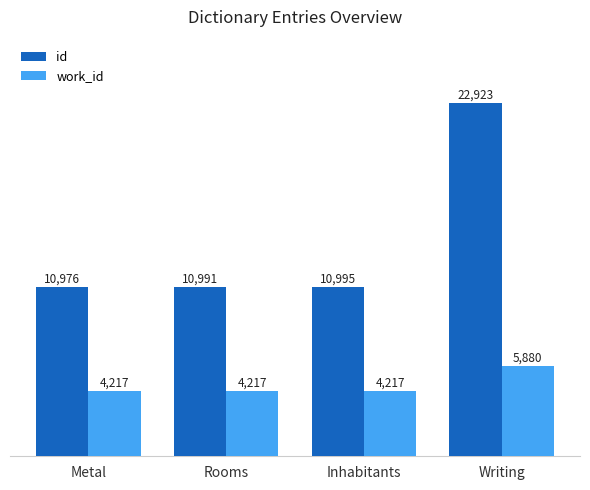

Which series has the largest total across all categories?

id